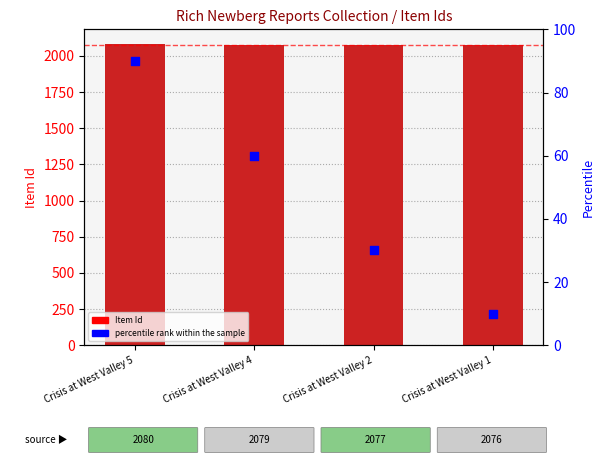

What are all the series names shown in the legend?

Item Id, percentile rank within the sample